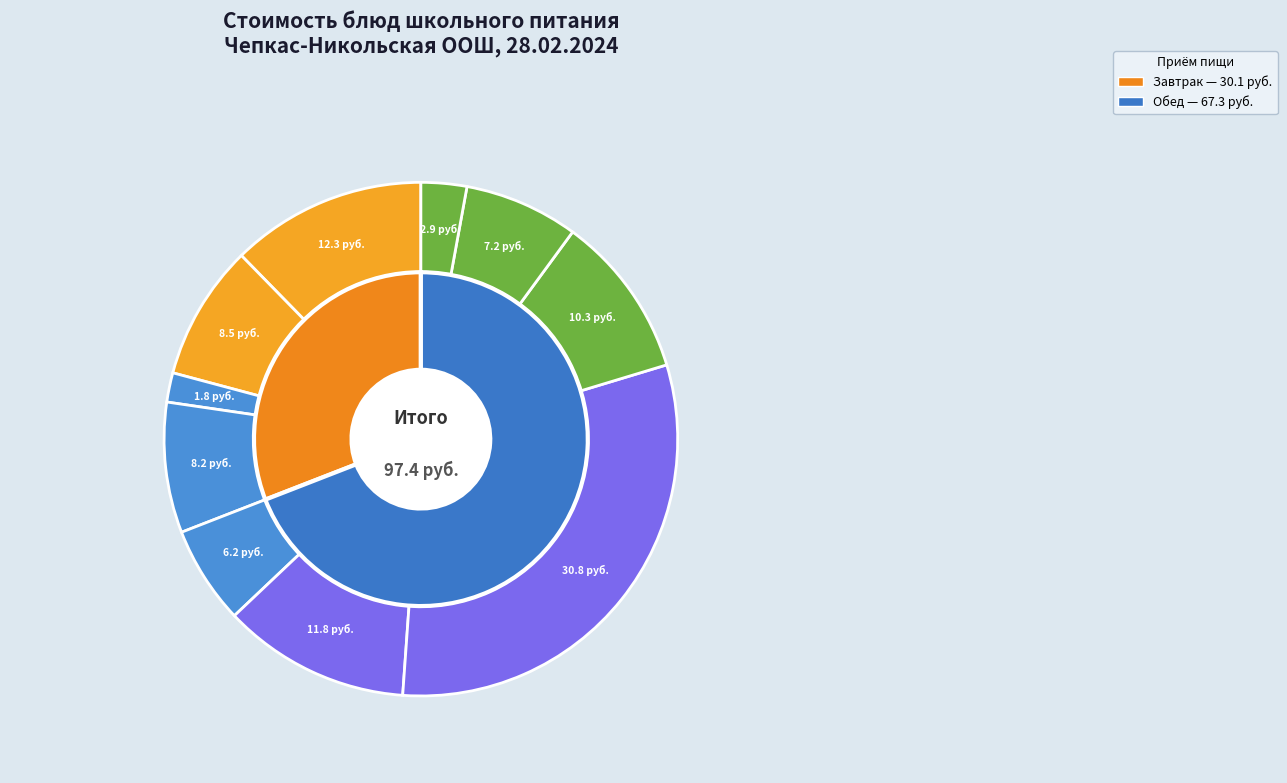

What percentage is the Салат из квашеной капусты slice, to the nearest percent?

6%